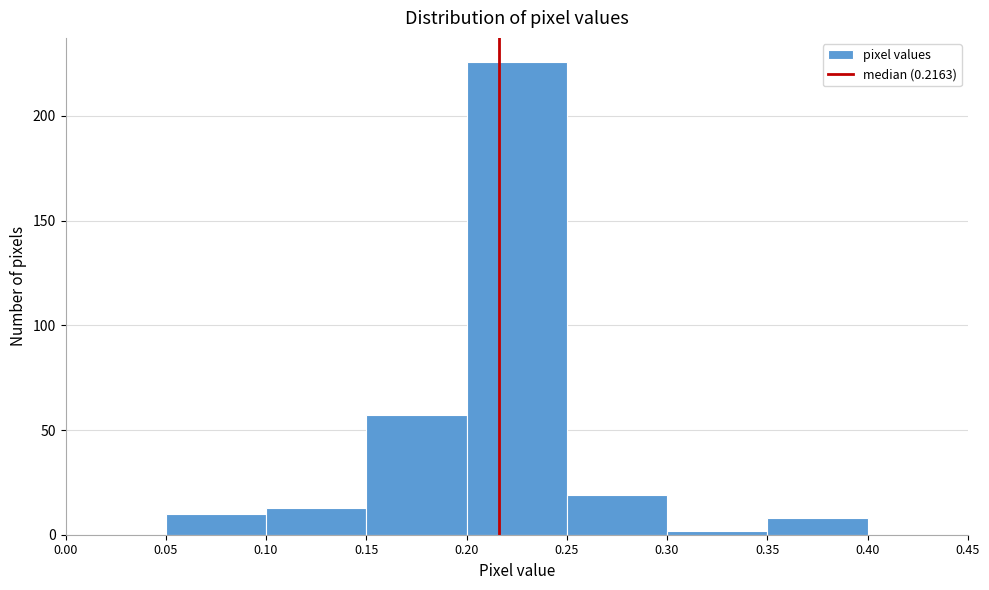

What is the height of the bar covering 0.20 to 0.25 on the x-axis? The values are not printed on the chart, so give them approximately, as read against the axis.

225